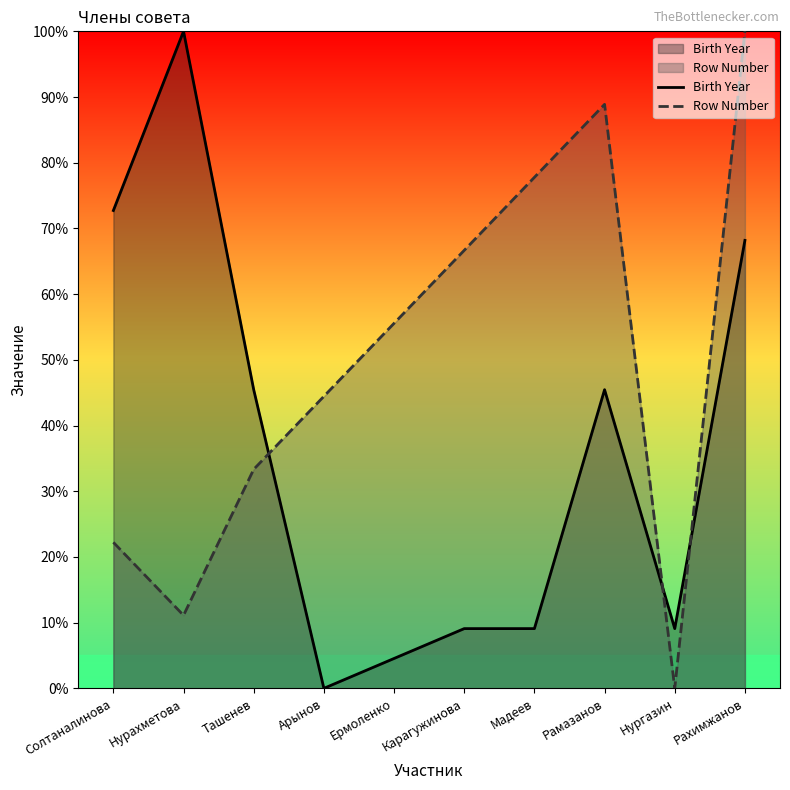

Does the chart display data point markers on the line(s)?

No